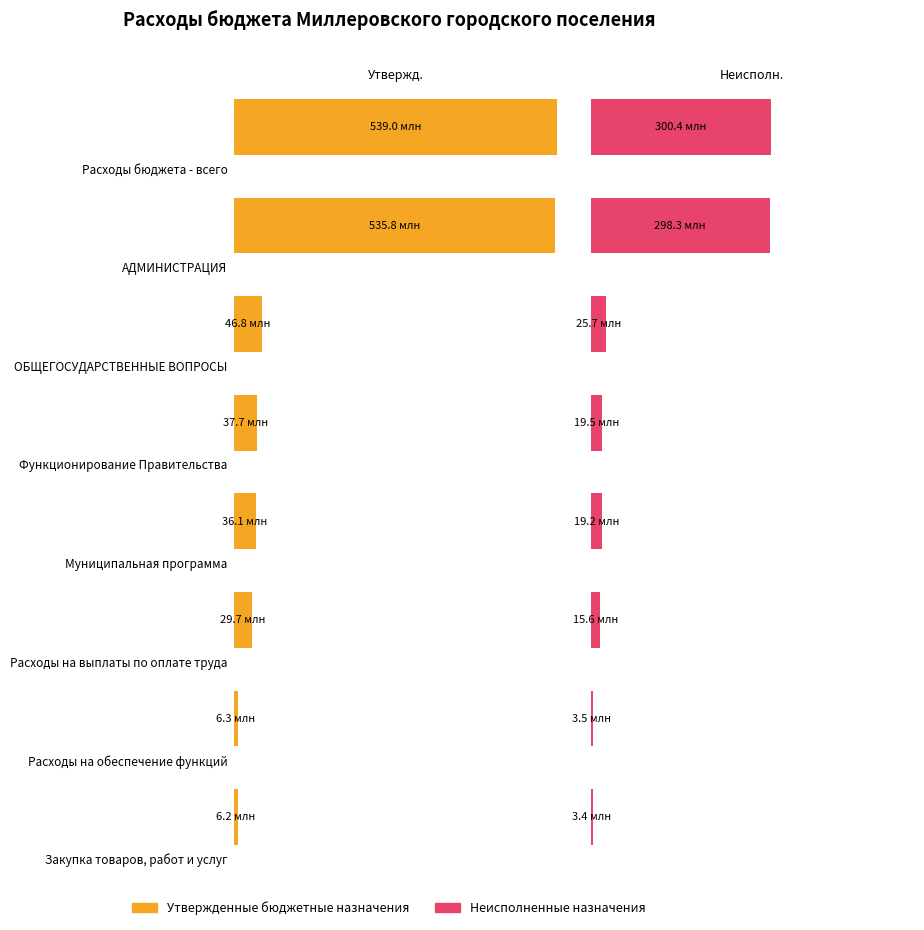

Rank the series by their maximum value, from lowest to highest.

Неисполненные назначения, Утвержденные бюджетные назначения